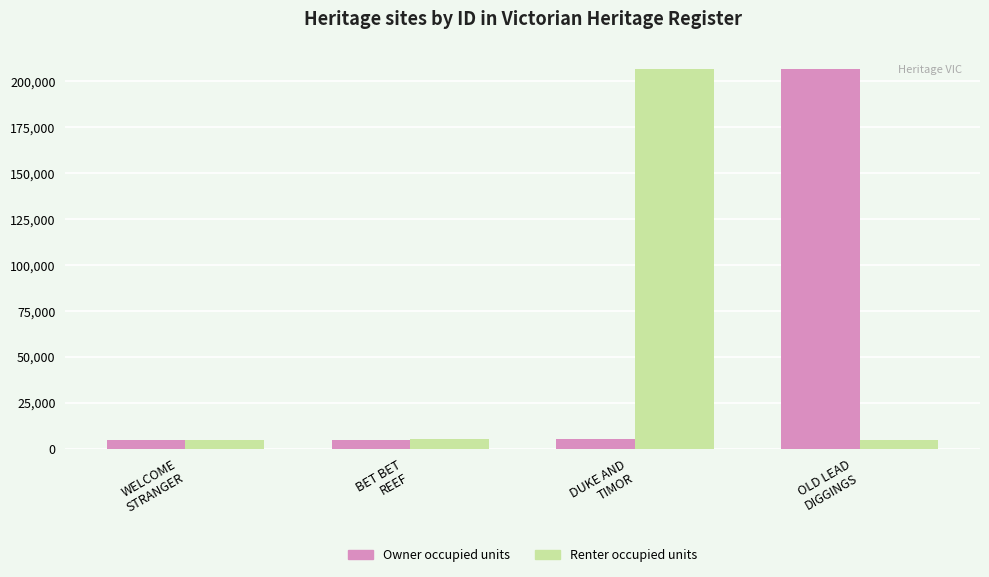

What is the lowest value of the Renter occupied units series?

4965